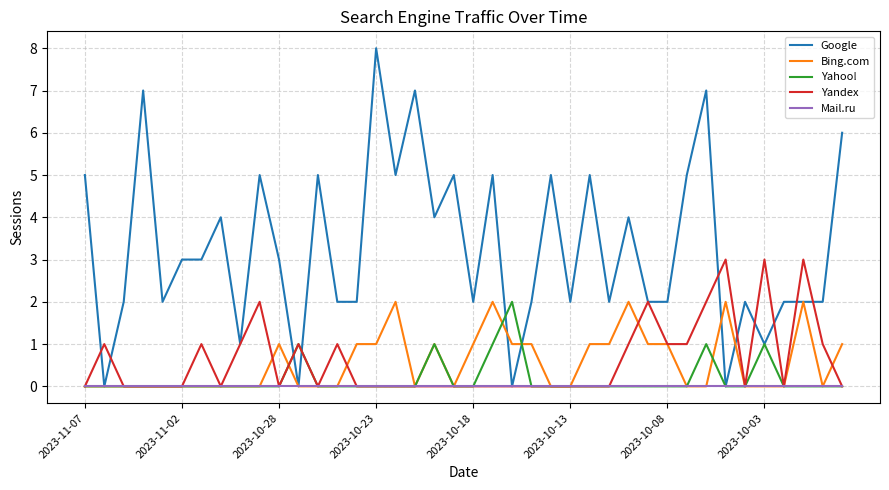

True or false: Google has more than 0 points higher than both neighbors.

True